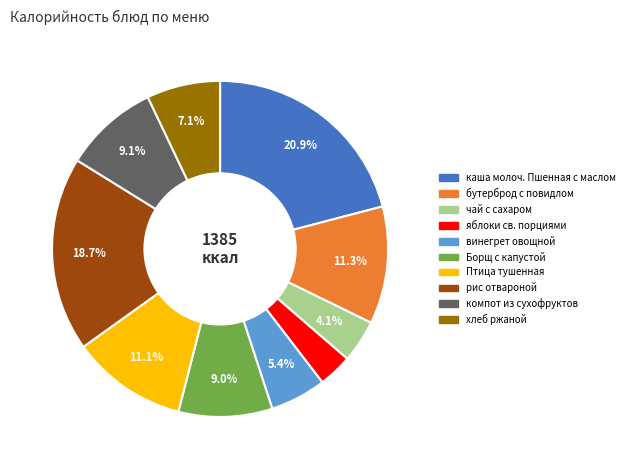

Combined, what portion of the pie is Птица тушенная and хлеб ржаной?

18.2%